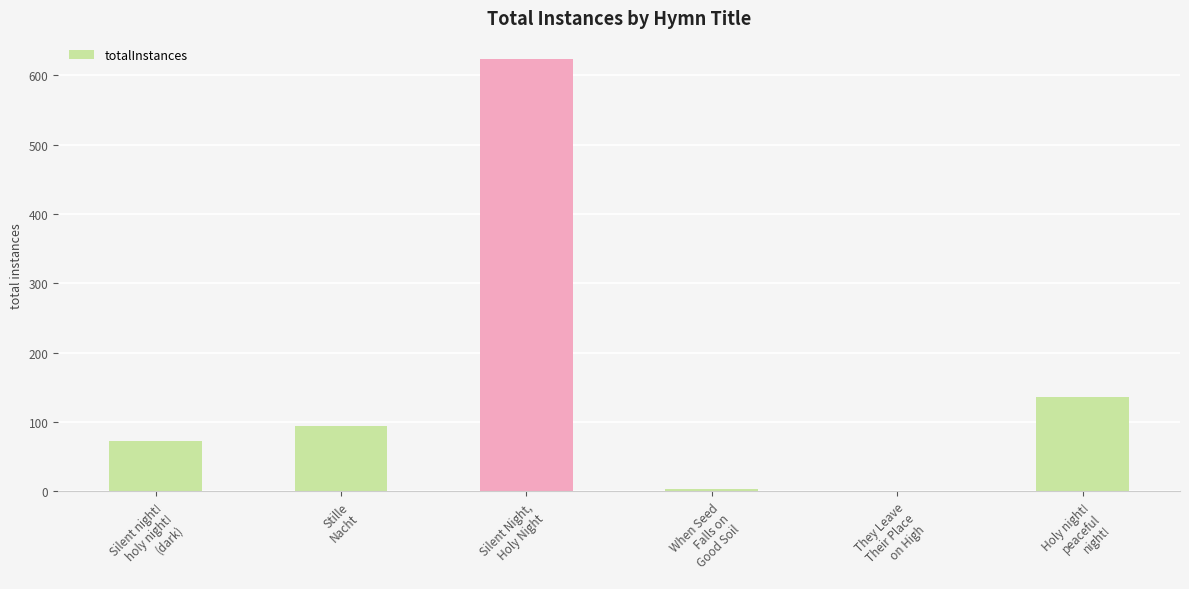

Reading left to right, list all the values displayed in this chart.

73	94	623	4	1	136